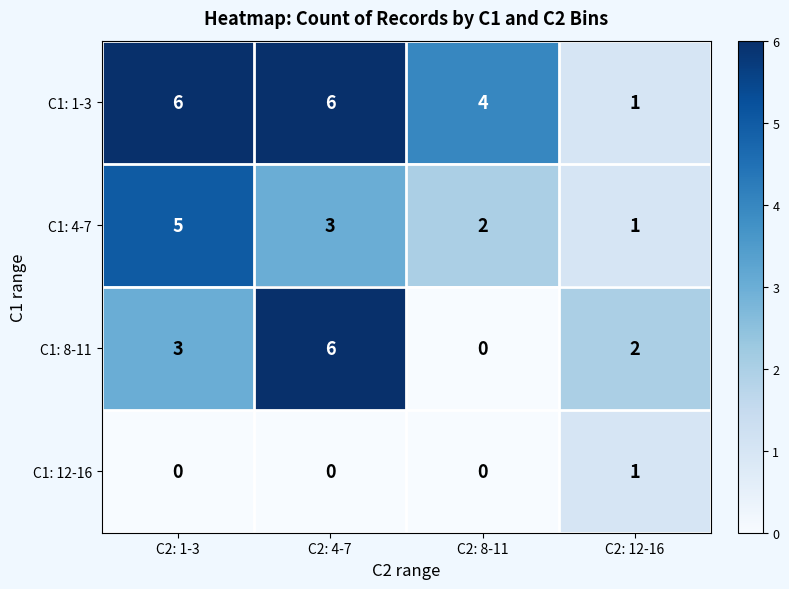

Reading right to left, extract all data points from this chart.

C1: 1-3: C2: 12-16=1	C2: 8-11=4	C2: 4-7=6	C2: 1-3=6
C1: 4-7: C2: 12-16=1	C2: 8-11=2	C2: 4-7=3	C2: 1-3=5
C1: 8-11: C2: 12-16=2	C2: 8-11=0	C2: 4-7=6	C2: 1-3=3
C1: 12-16: C2: 12-16=1	C2: 8-11=0	C2: 4-7=0	C2: 1-3=0